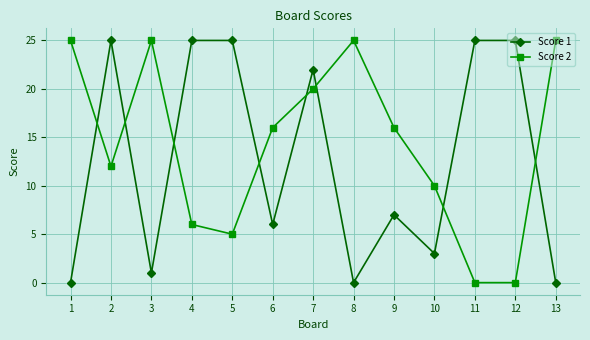

The Score 2 series shows 10 at 10. True or false?

True